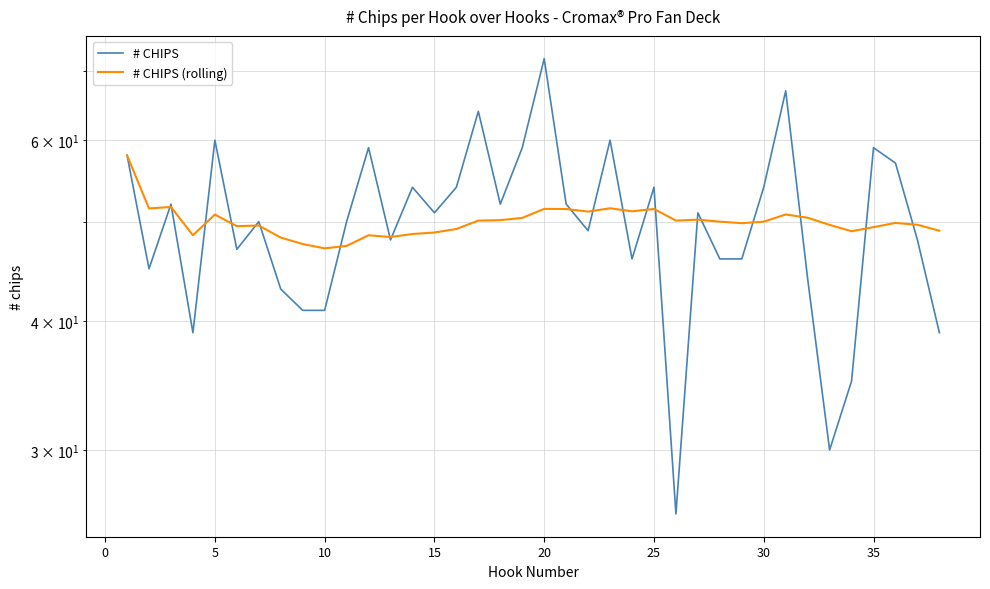

How many lines are shown in the chart?

2